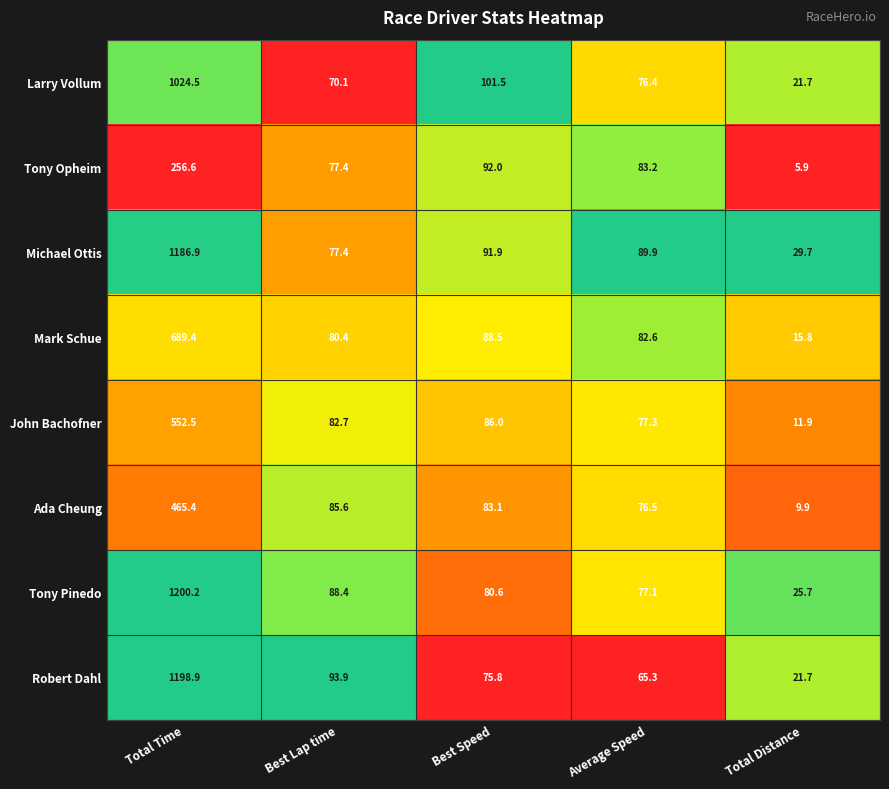

List the series in order of their peak value, highest first.

Tony Pinedo, Robert Dahl, Michael Ottis, Larry Vollum, Mark Schue, John Bachofner, Ada Cheung, Tony Opheim